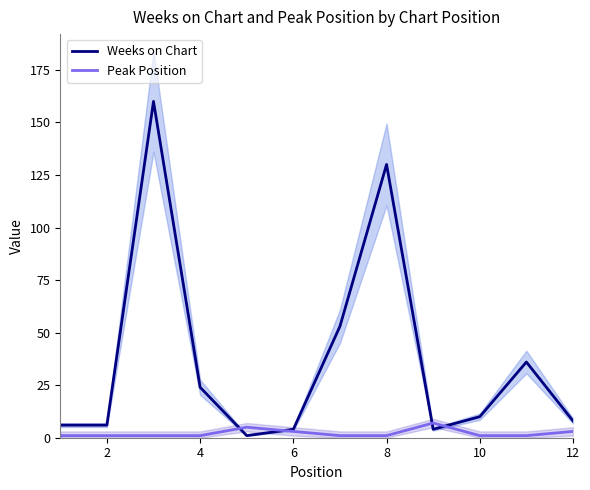

Reading left to right, list all the values displayed in this chart.

Weeks on Chart: 6	6	160	24	1	4	53	130	4	10	36	8
Peak Position: 1	1	1	1	5	3	1	1	7	1	1	3